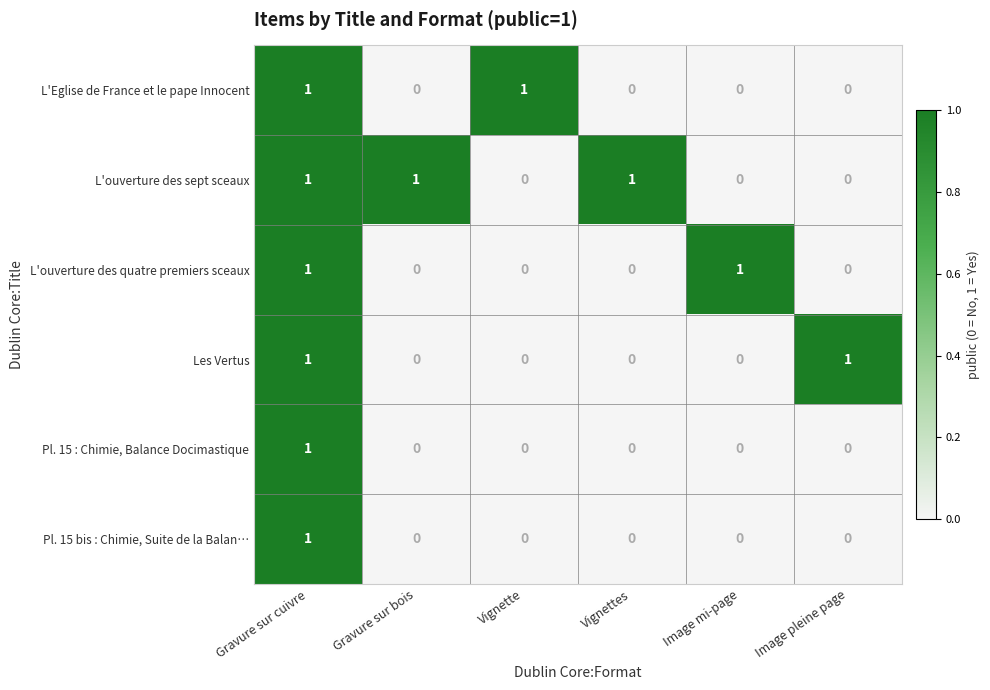

Count the Pl. 15 : Chimie, Balance Docimastique values in the range 0 to 1.

6